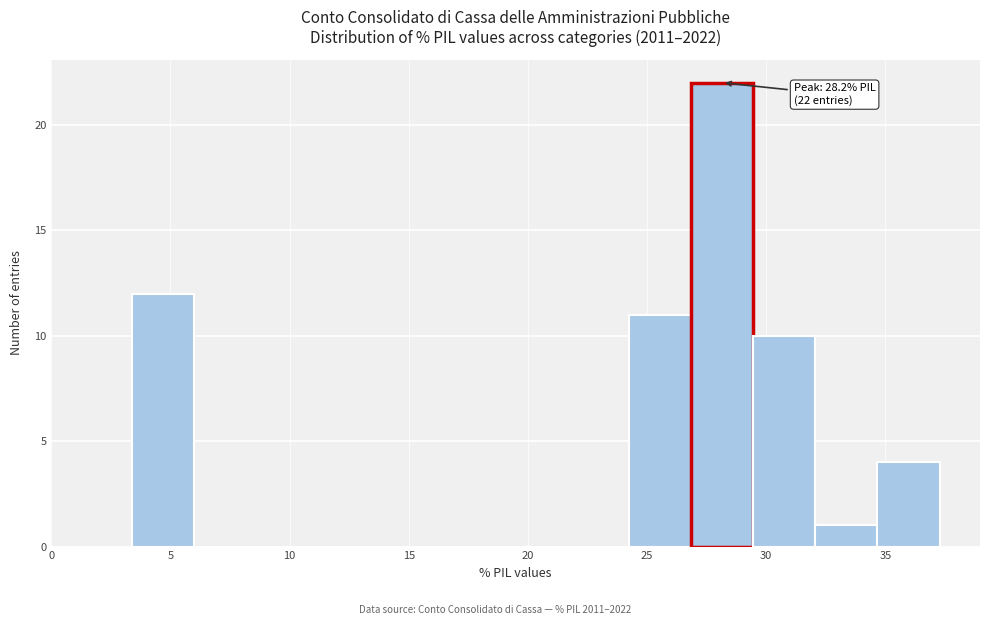

Over which range of the x-axis is the bar tallest?

27.0 to 29.5